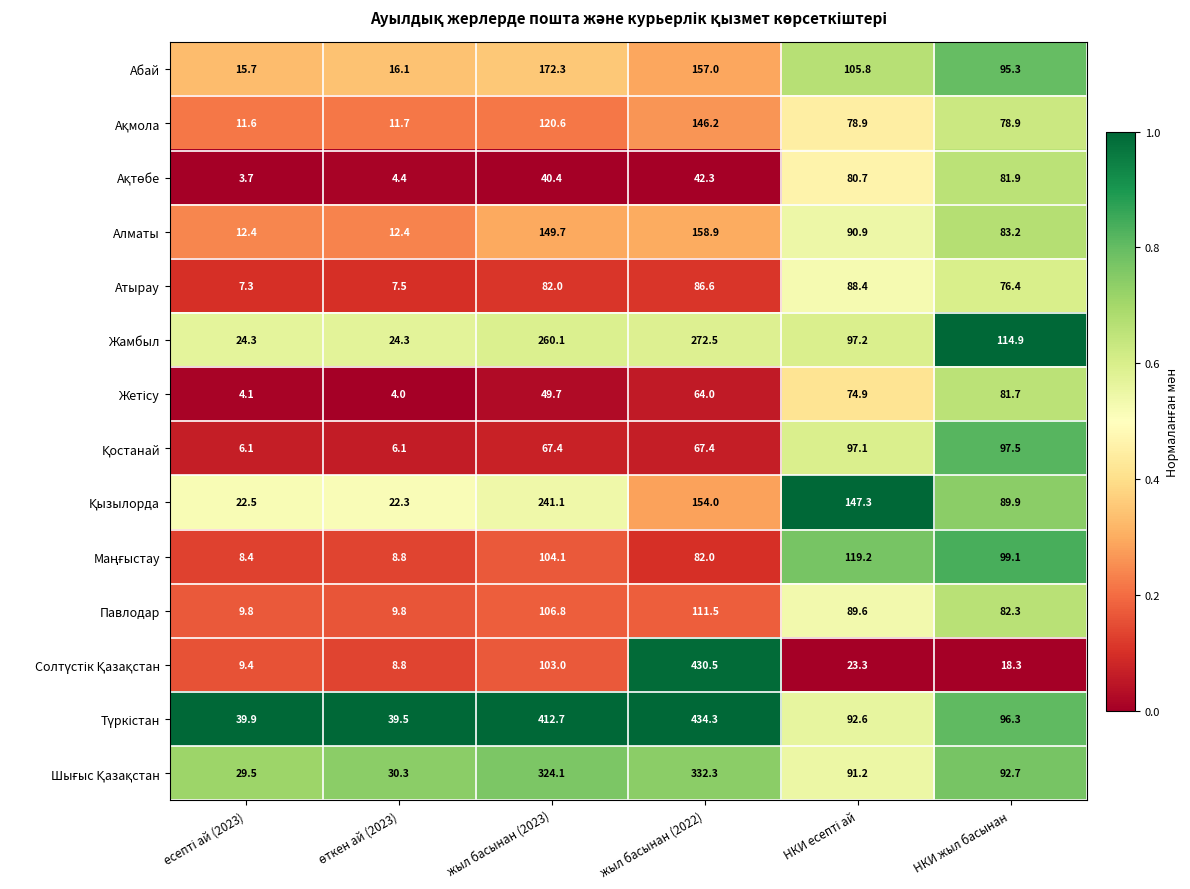

What is the sum of the Жамбыл values at жыл басынан (2023) and жыл басынан (2022)?

532.6